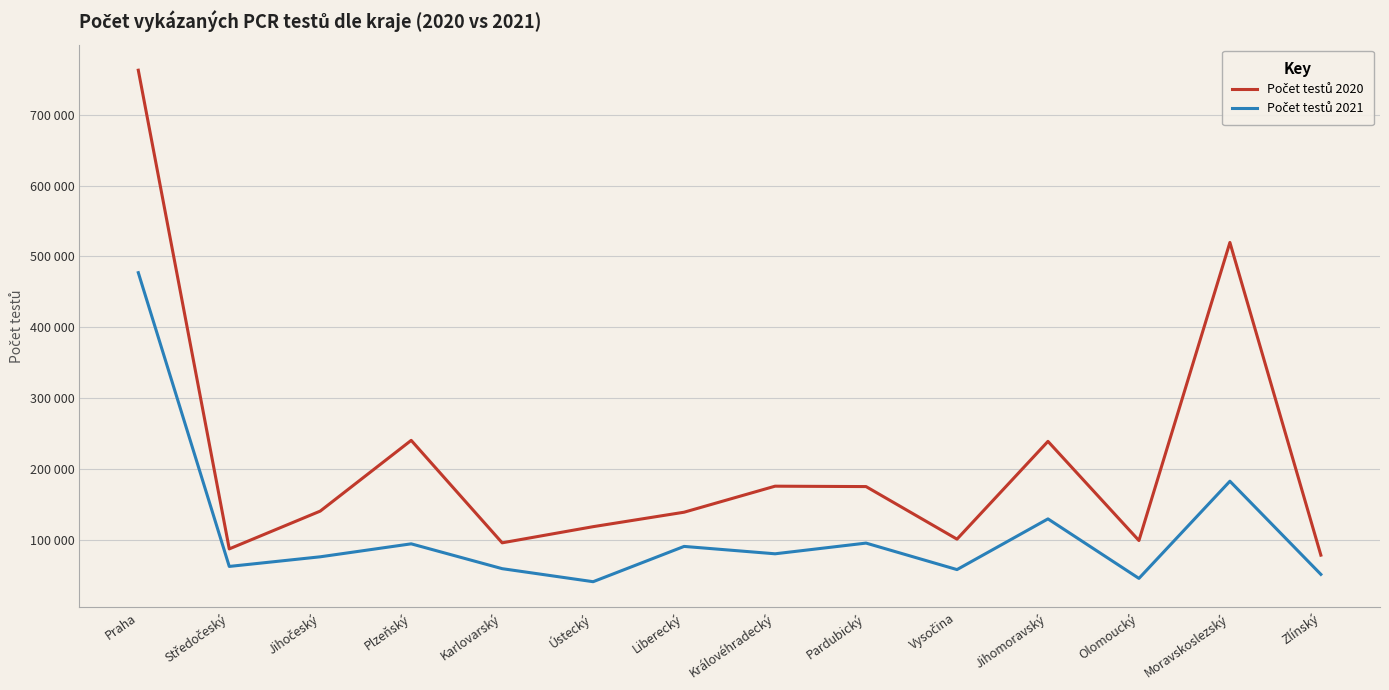

Is this an area chart (filled region under the line)?

No